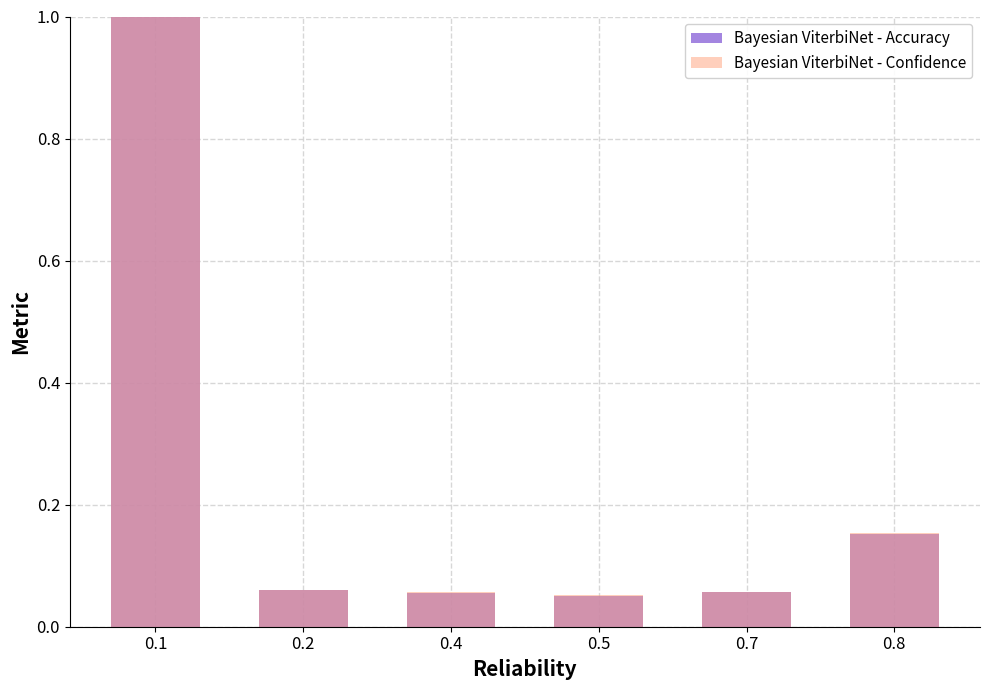

Rank the series by their maximum value, from lowest to highest.

Bayesian ViterbiNet - Accuracy, Bayesian ViterbiNet - Confidence